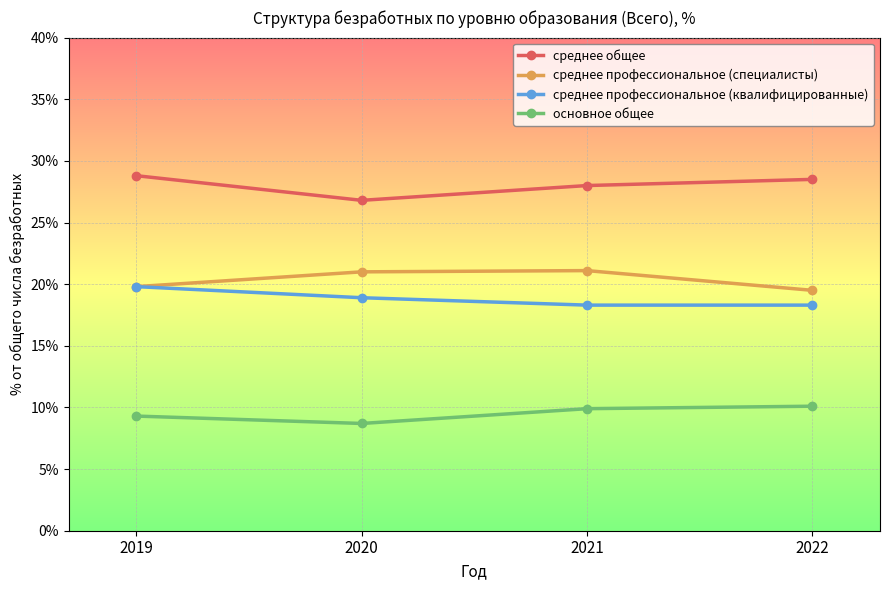

What is the average value of the среднее профессиональное (специалисты) series?

20.4